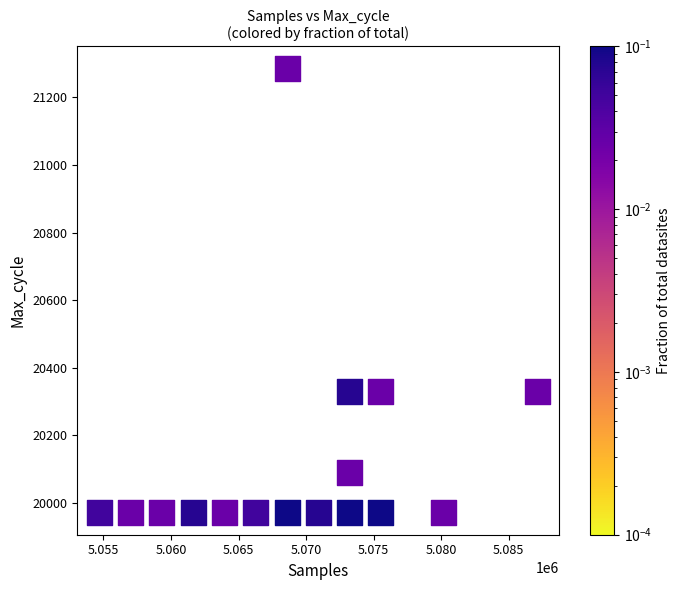

What is the range of Y values (max minus min)?

1313.6